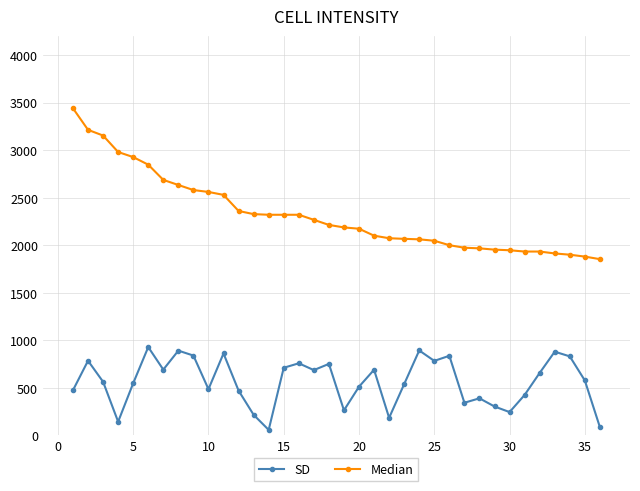

At how many categories does at least one series exceed 1496?

36